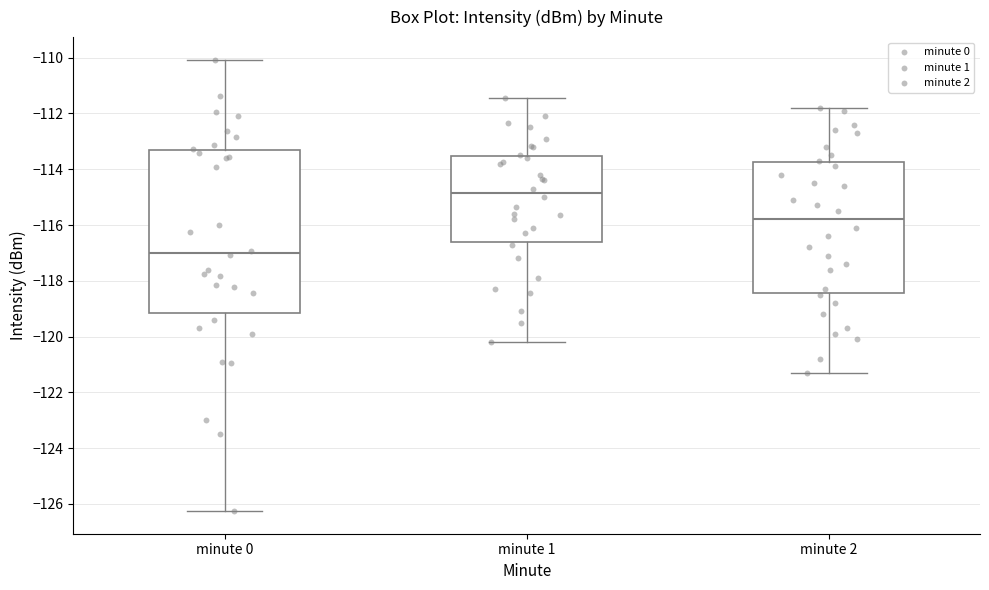

Where does the lower whisker of the box for minute 1 end on the y-axis? The values are not printed on the chart, so give them approximately, as read against the axis.

-120.2